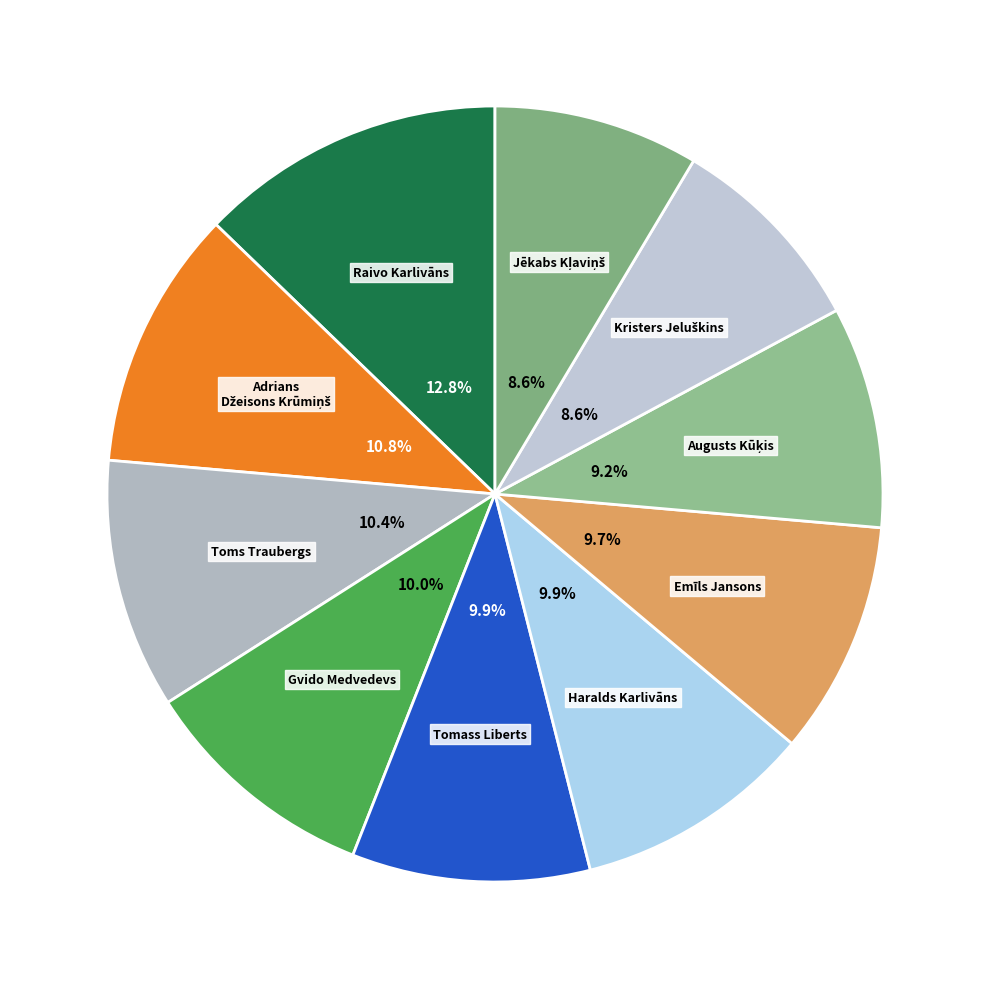

Is it true that Toms Traubergs is 10% of the pie?

True